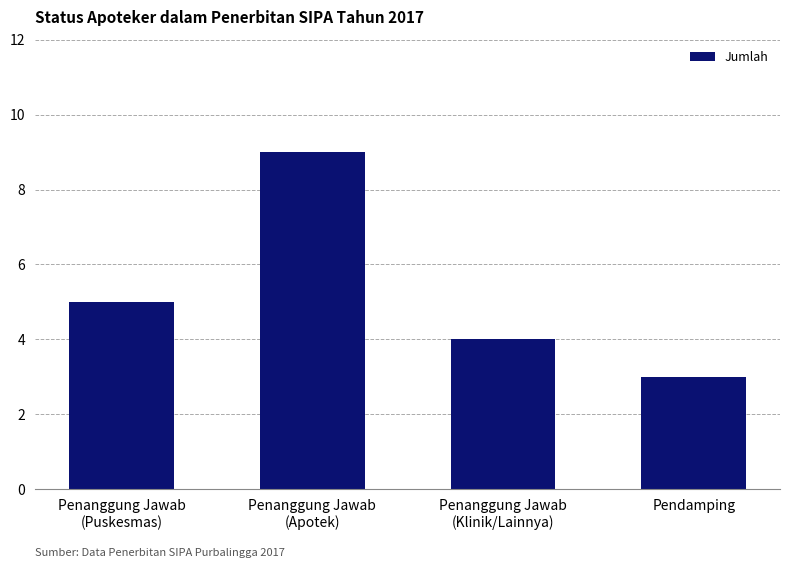

What position from the left is Penanggung Jawab
(Apotek)?

2